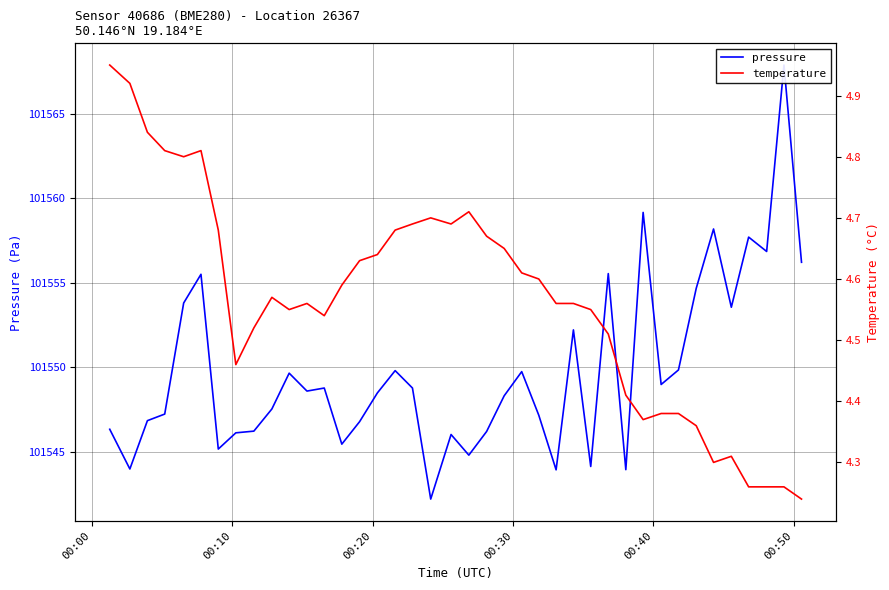

True or false: pressure and temperature intersect in this chart.

False